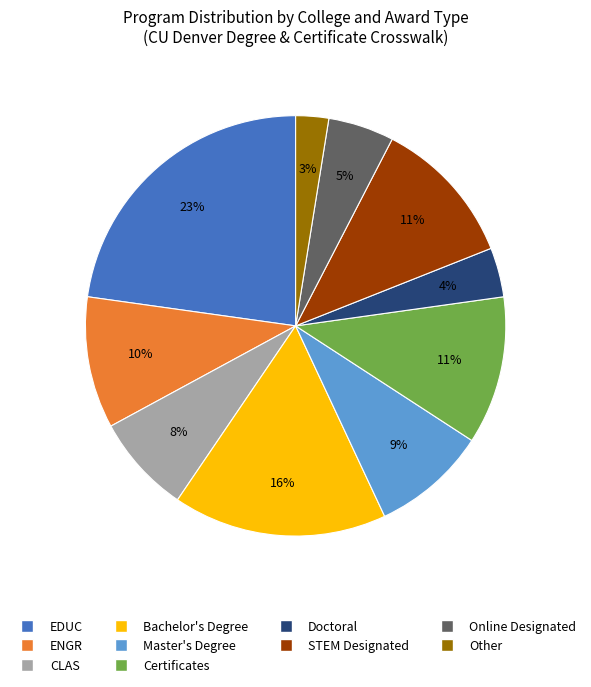

To the nearest percent, what is the average slice percentage?

10%